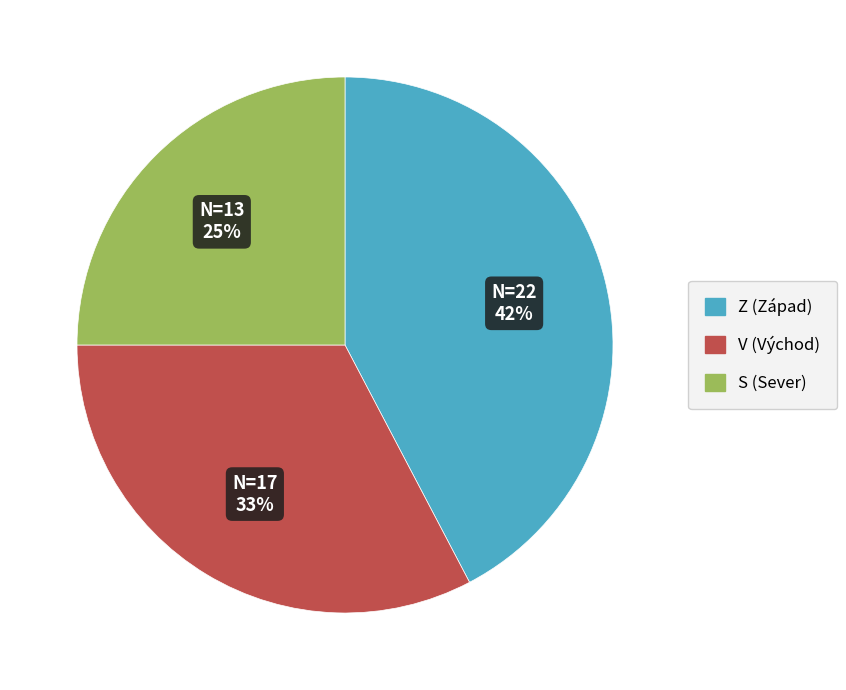

How many segments does this pie chart have?

3